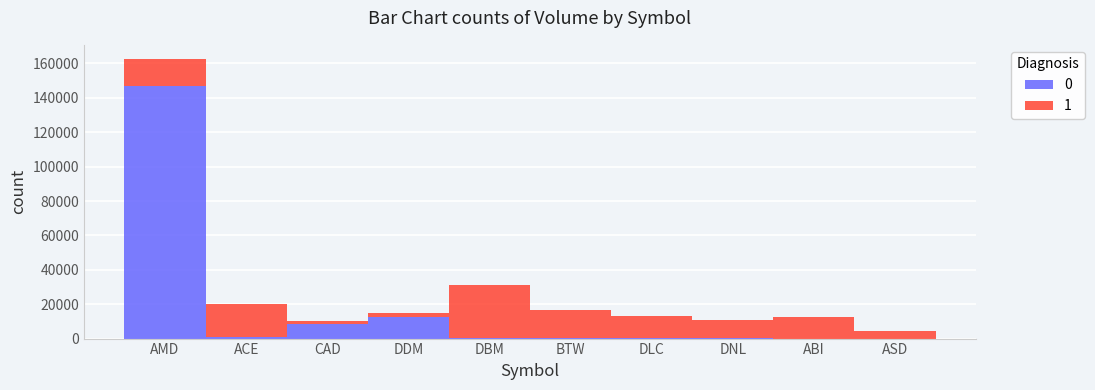

What is the total value across all series at ABI?

12400